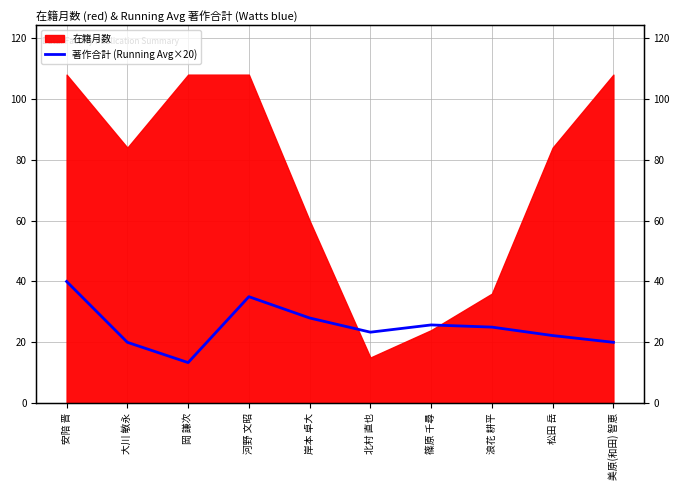

True or false: the data shows 25.0 at 安陪 晋.

False